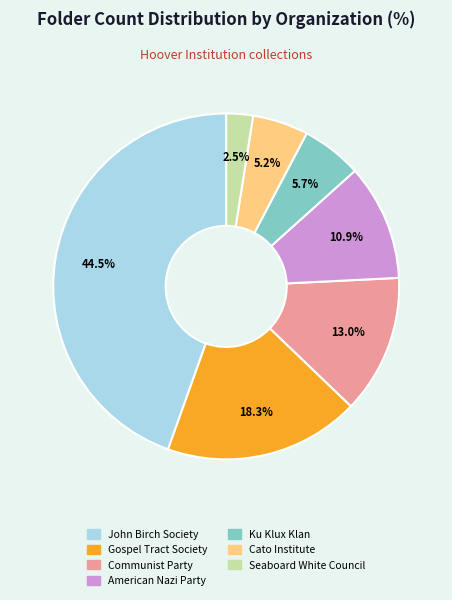

Which category has the biggest portion of the pie?

John Birch Society